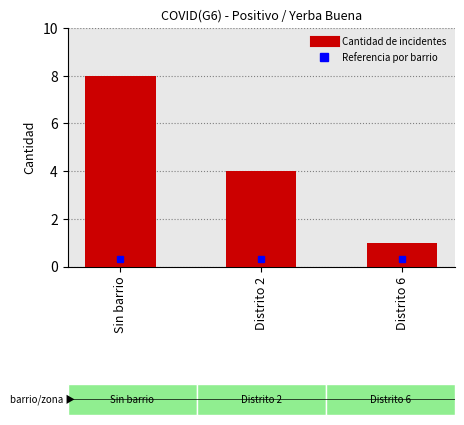

What is the sum of all values?

13